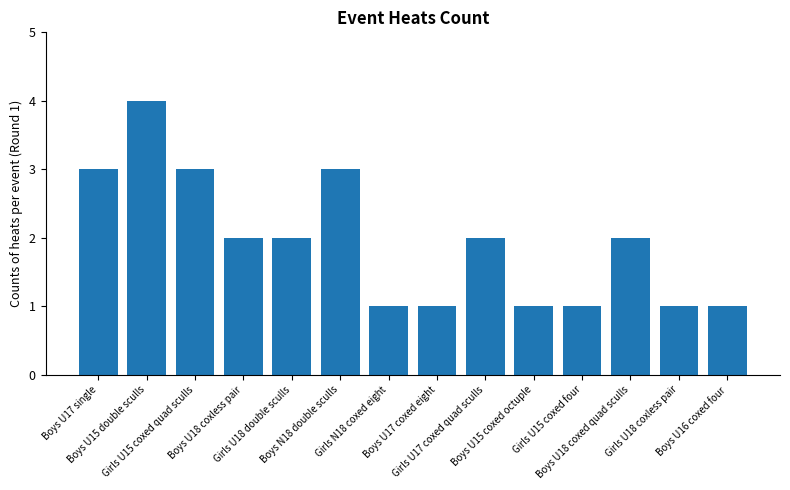

How many categories are shown in the chart?

14